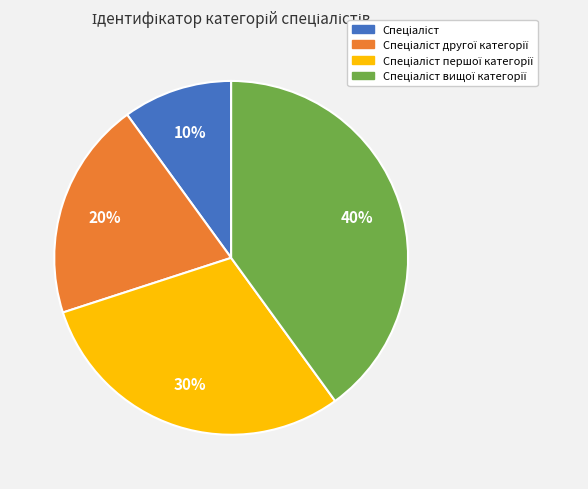

Does any single category account for the majority?

No